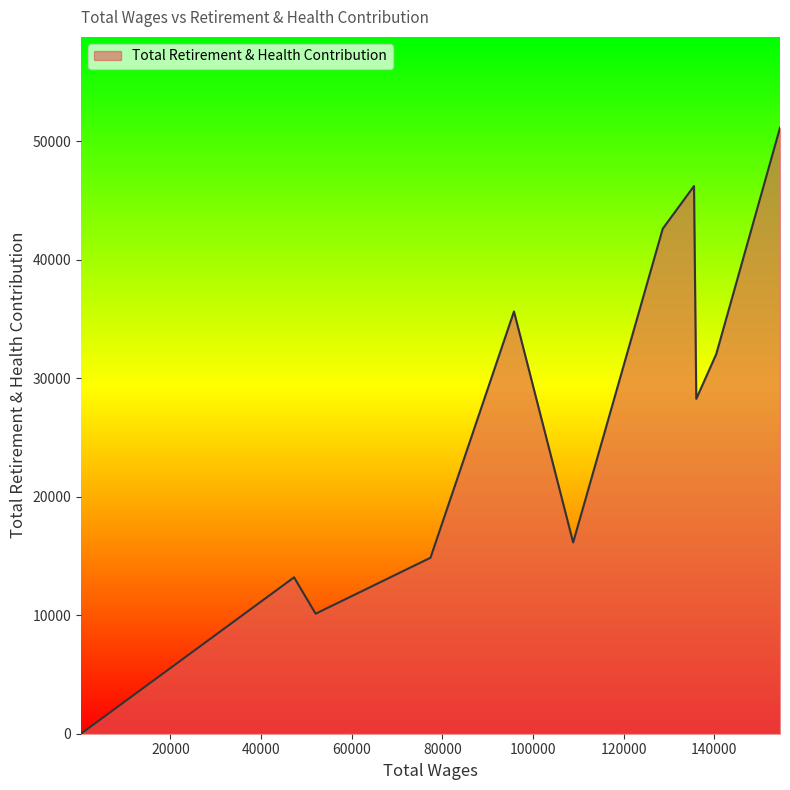

What is the greatest value displayed?

51135